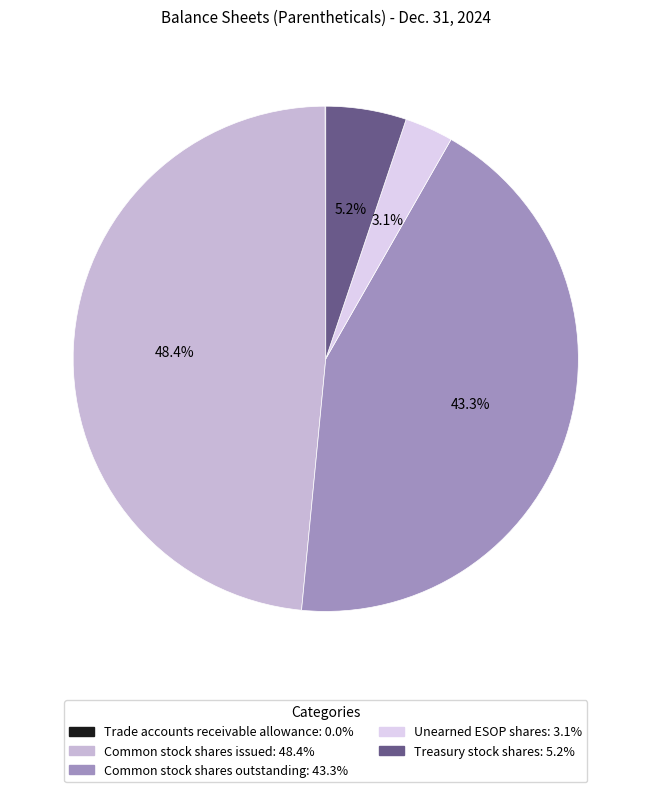

Which has a higher value, Unearned ESOP shares: 3.1% or Treasury stock shares: 5.2%?

Treasury stock shares: 5.2%